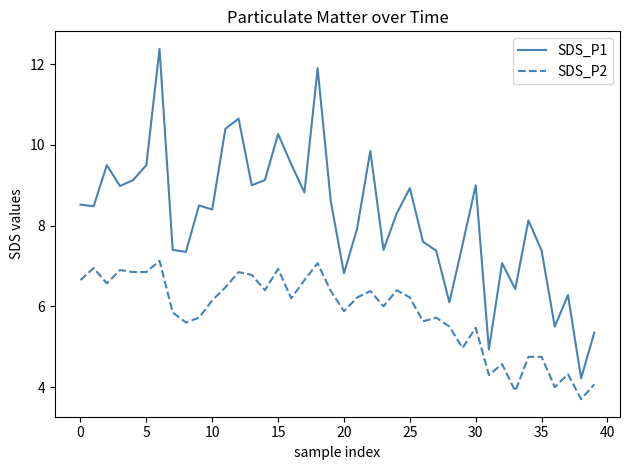

What are all the series names shown in the legend?

SDS_P1, SDS_P2